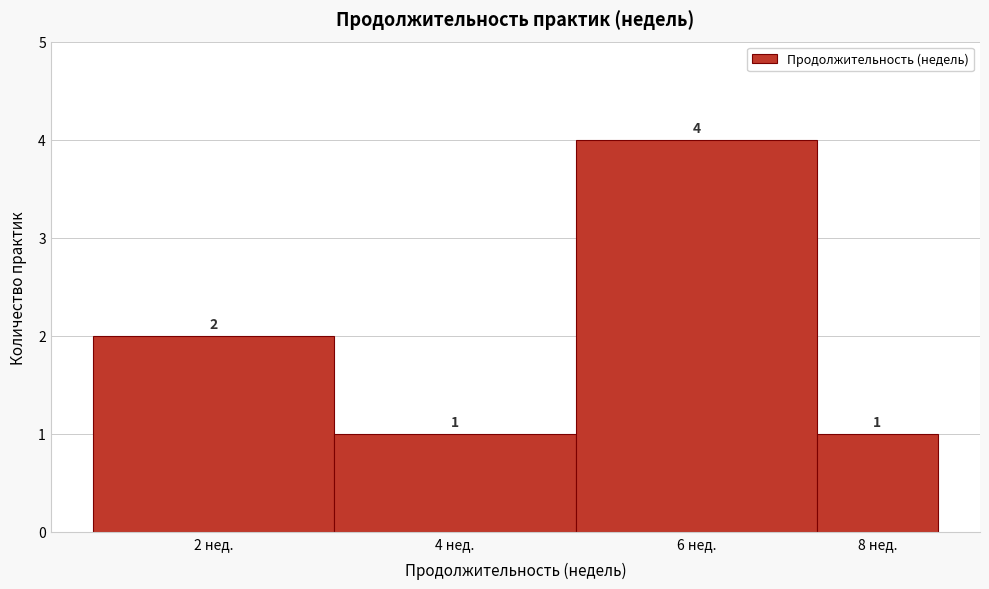

Reading right to left, list all the values displayed in this chart.

8 нед.=1	6 нед.=4	4 нед.=1	2 нед.=2